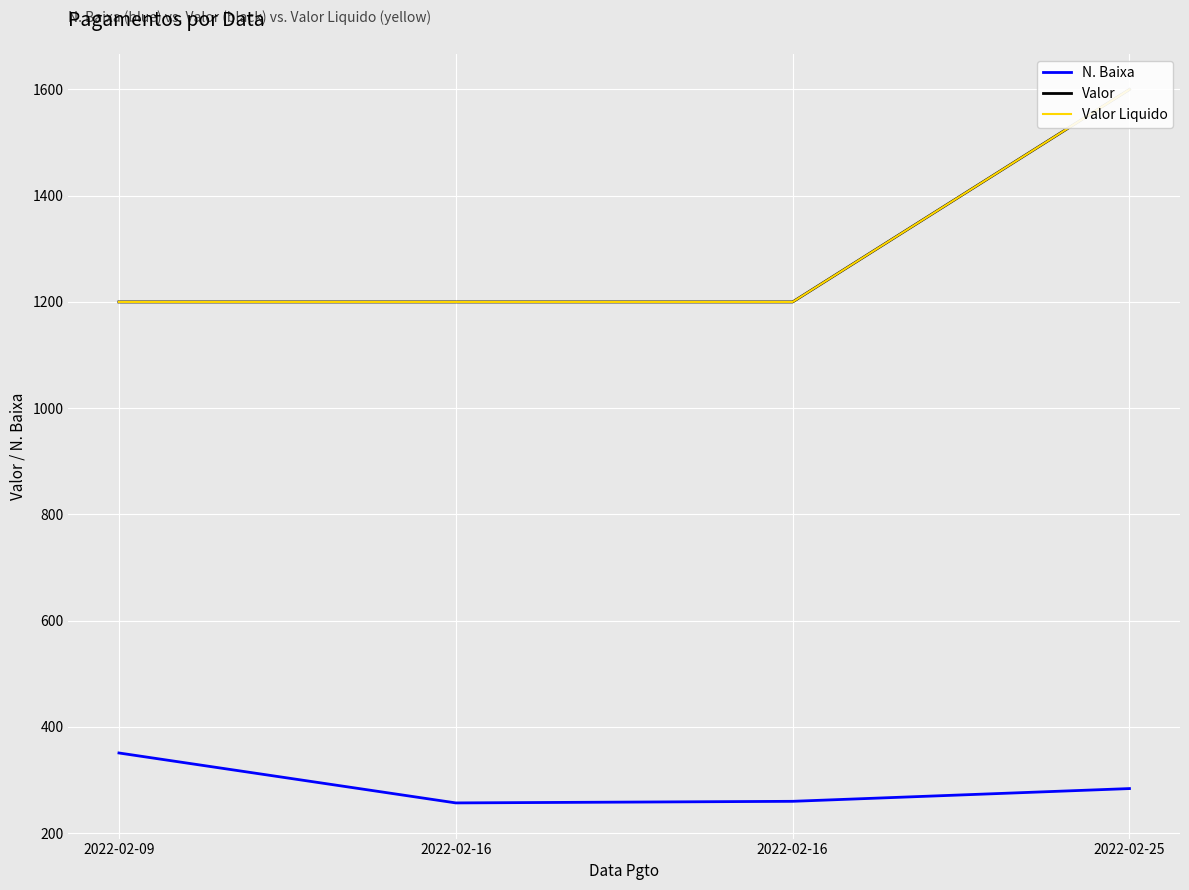

What are all the series names shown in the legend?

N. Baixa, Valor, Valor Liquido